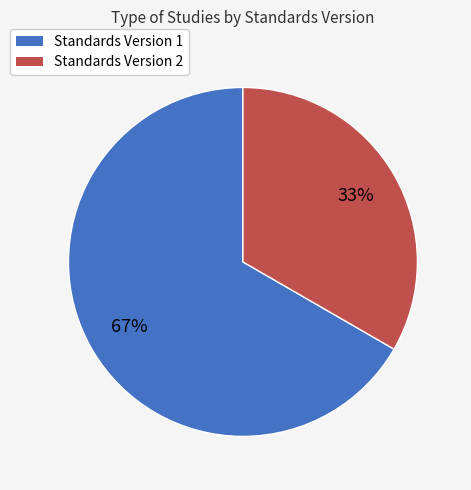

To the nearest percent, what is the average slice percentage?

50%